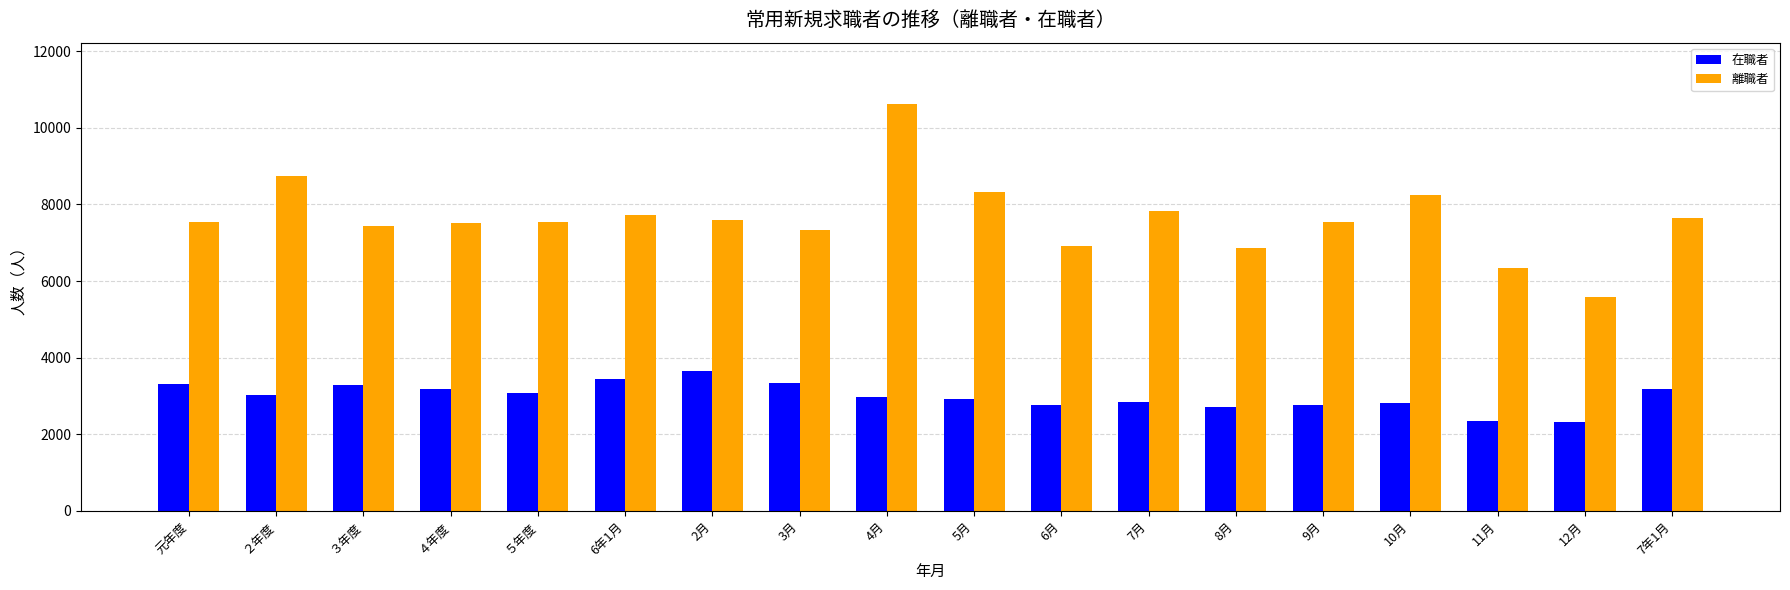

Read the 在職者 value at 9月, to the nearest 50.

2750